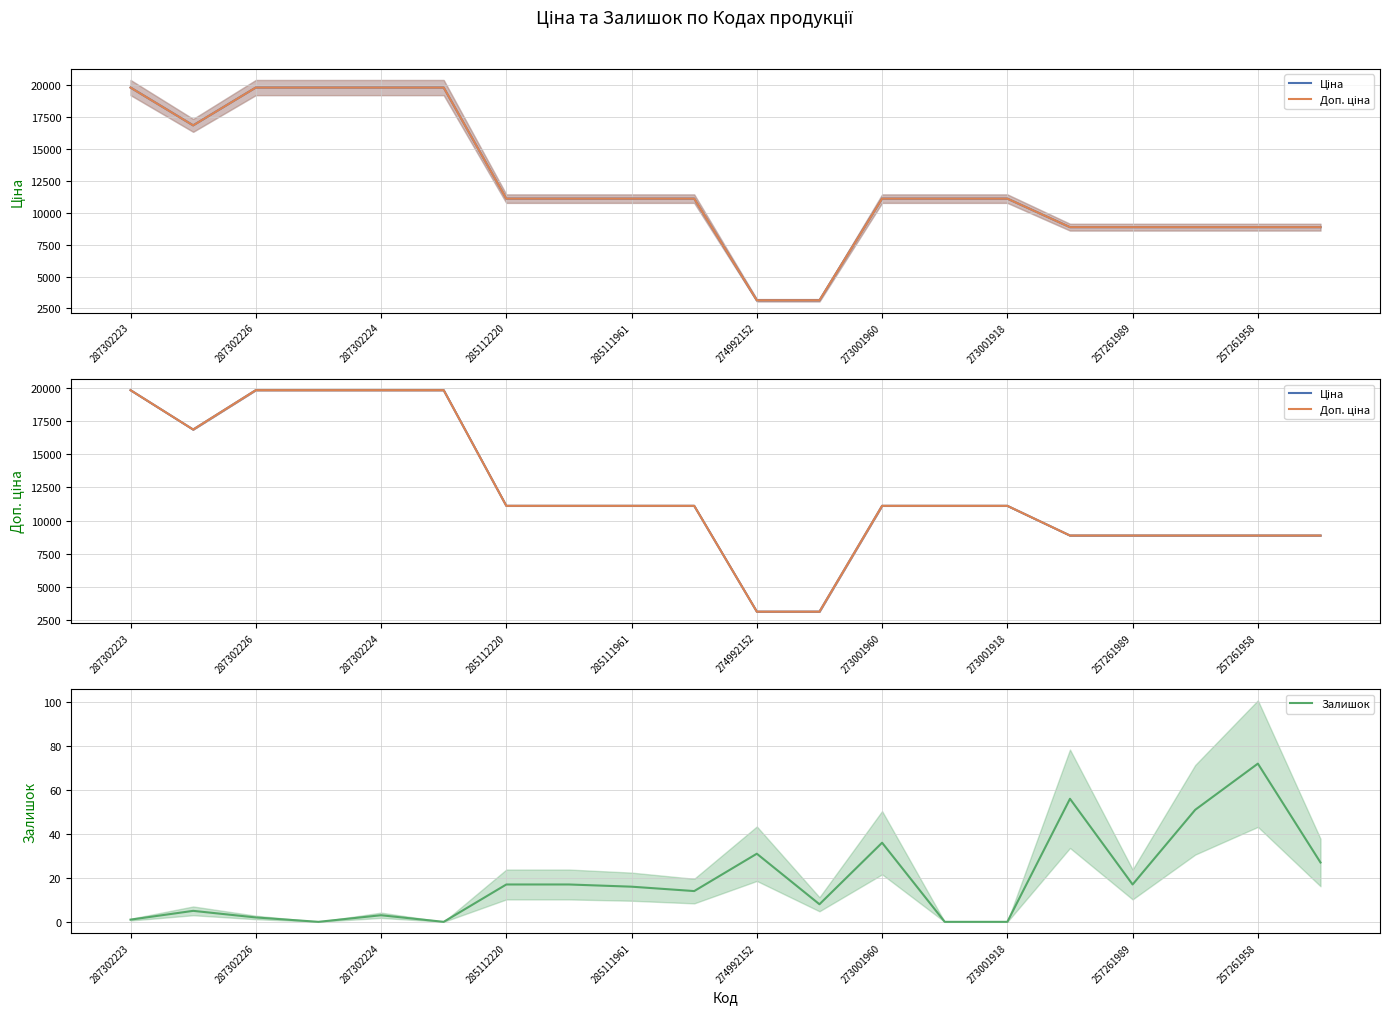

True or false: Залишок and Доп. ціна cross at least once.

False